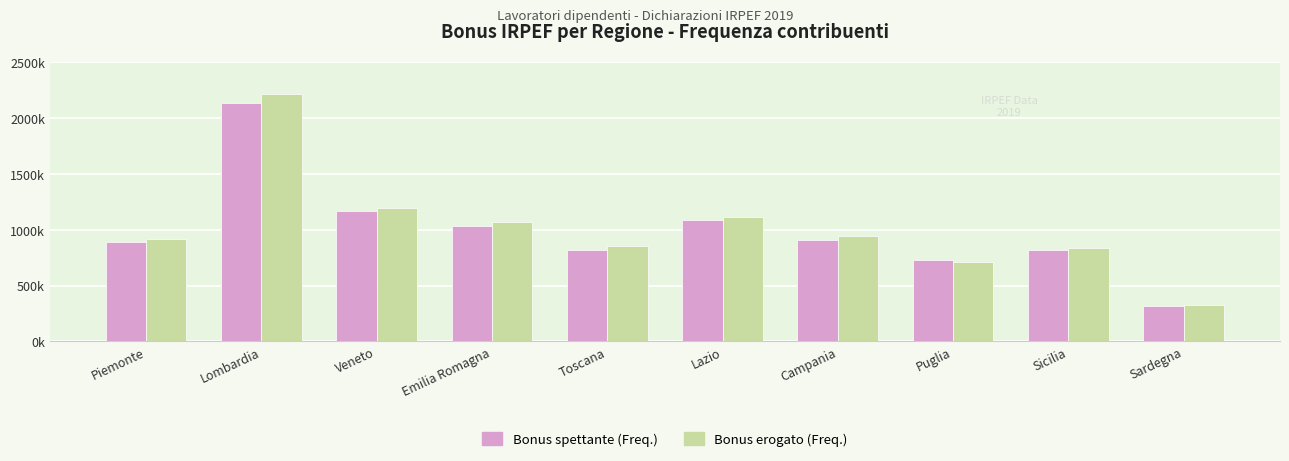

What are all the series names shown in the legend?

Bonus spettante (Freq.), Bonus erogato (Freq.)